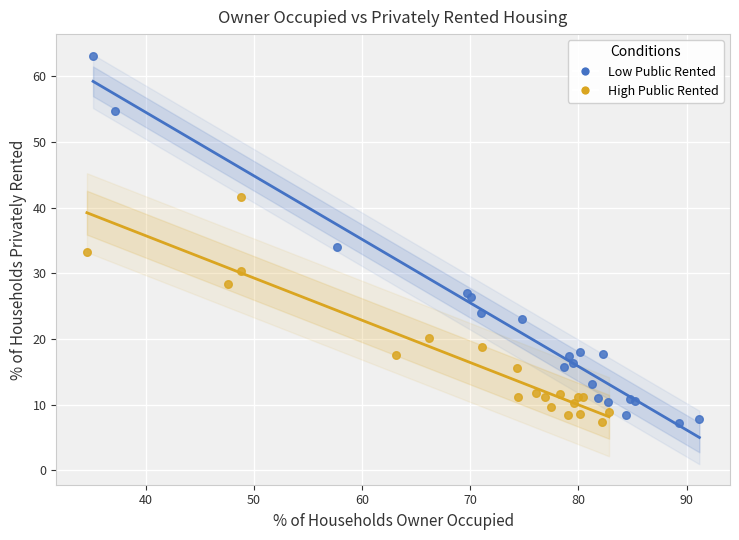

Which series has the largest Y range (max minus min)?

Low Public Rented